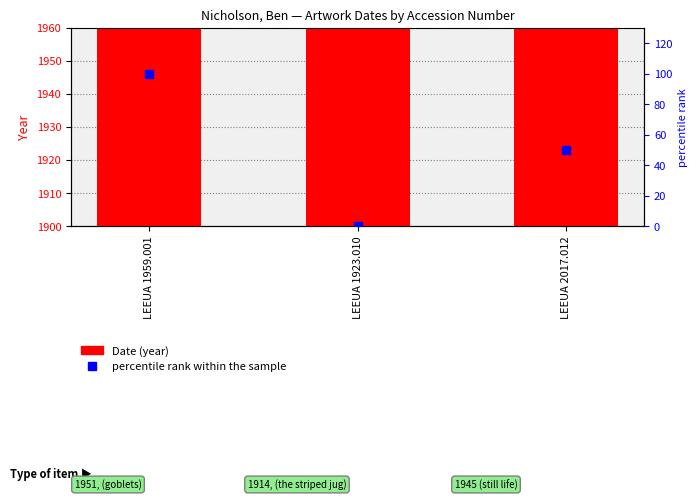

Which series reaches the minimum Y coordinate?

percentile rank within the sample